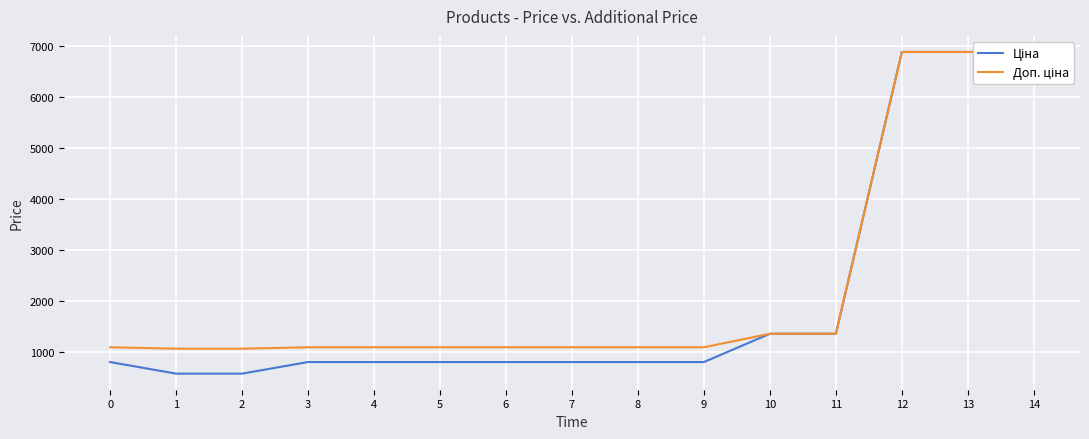

True or false: Доп. ціна has a value of 6879.5 at 14.

True